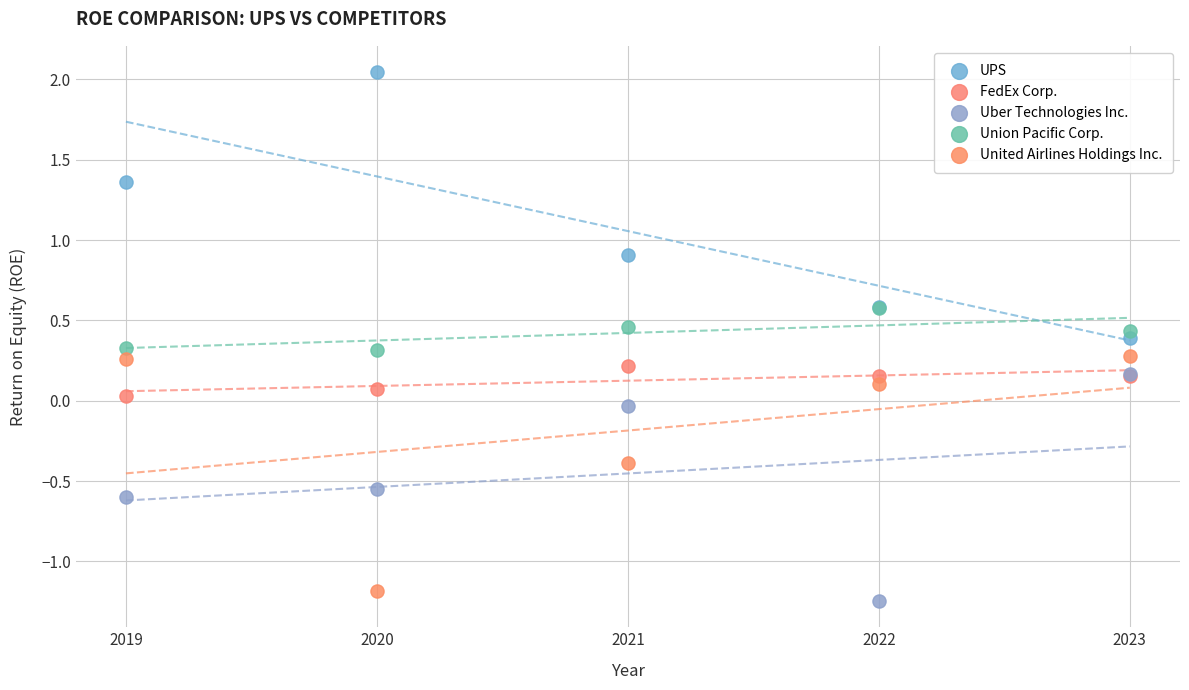

Which series contains the highest Y value?

UPS